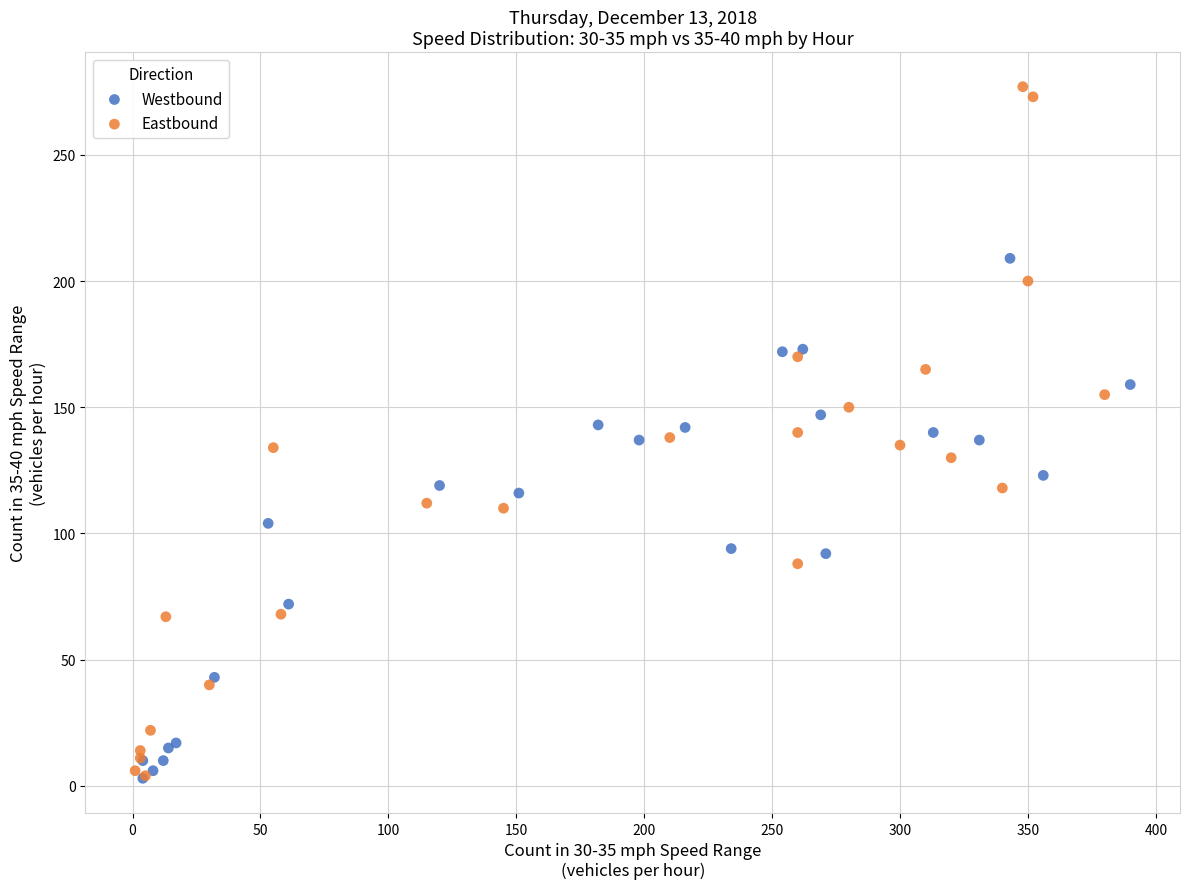

Which series contains the highest Y value?

Eastbound